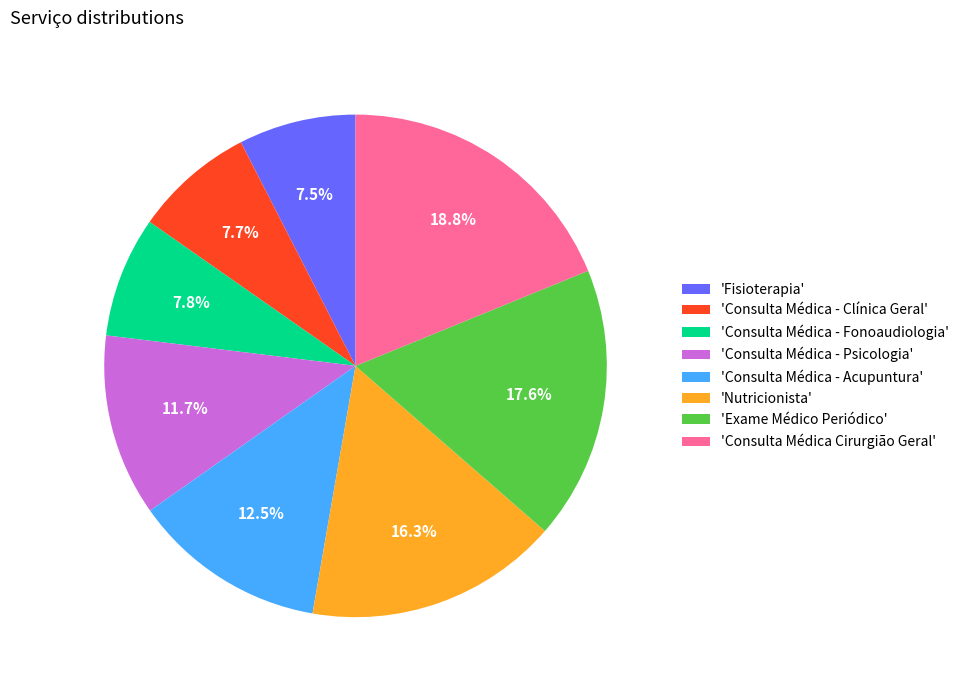

Which category has the biggest portion of the pie?

'Consulta Médica Cirurgião Geral'